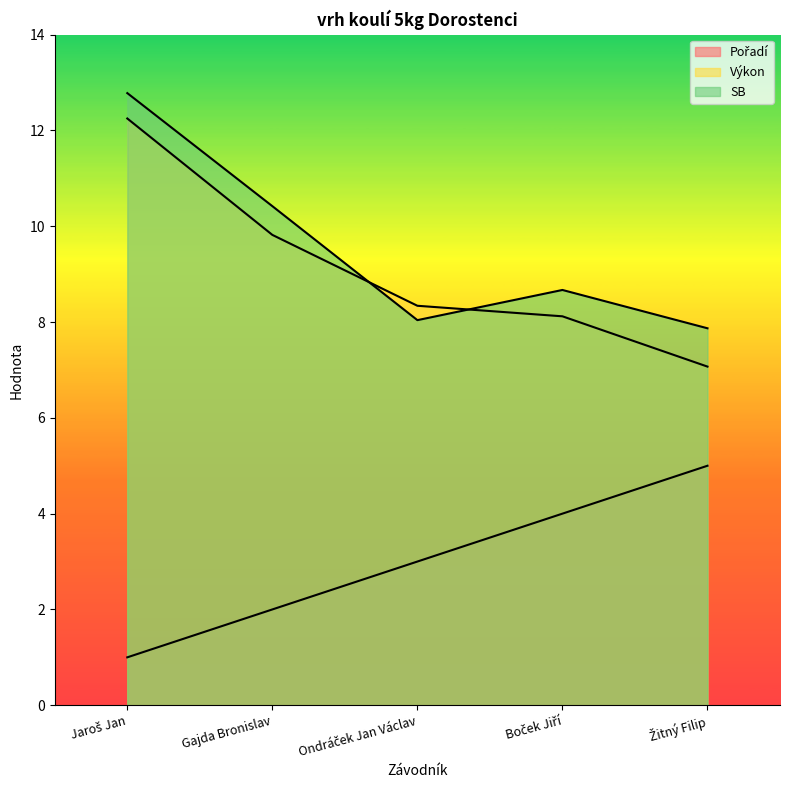

What is the average value of the Pořadí series?

3.0